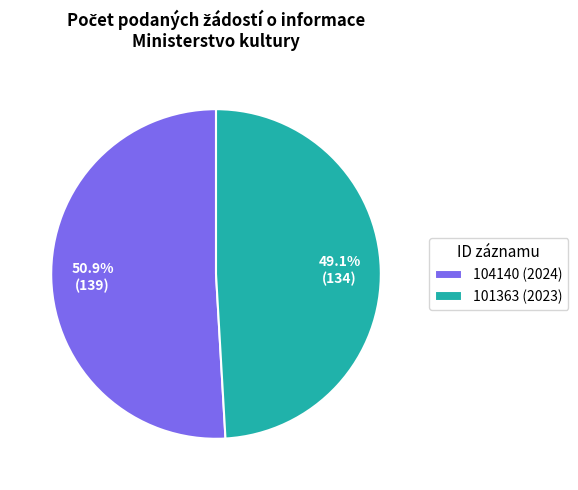

True or false: 101363 (2023) accounts for 49% of the total.

True